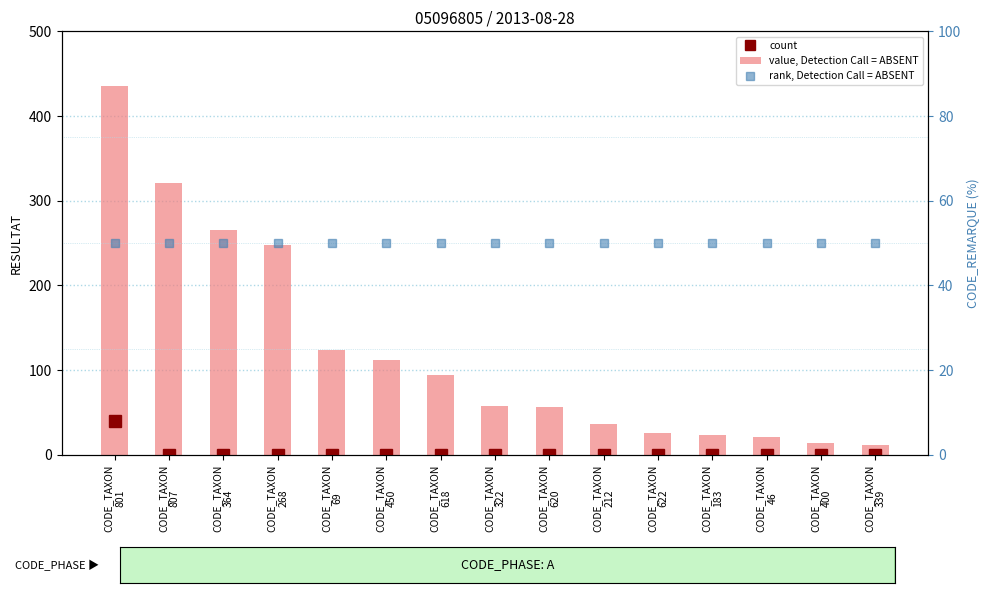

True or false: value, Detection Call = ABSENT has a value of 14 at CODE_TAXON
400.

True